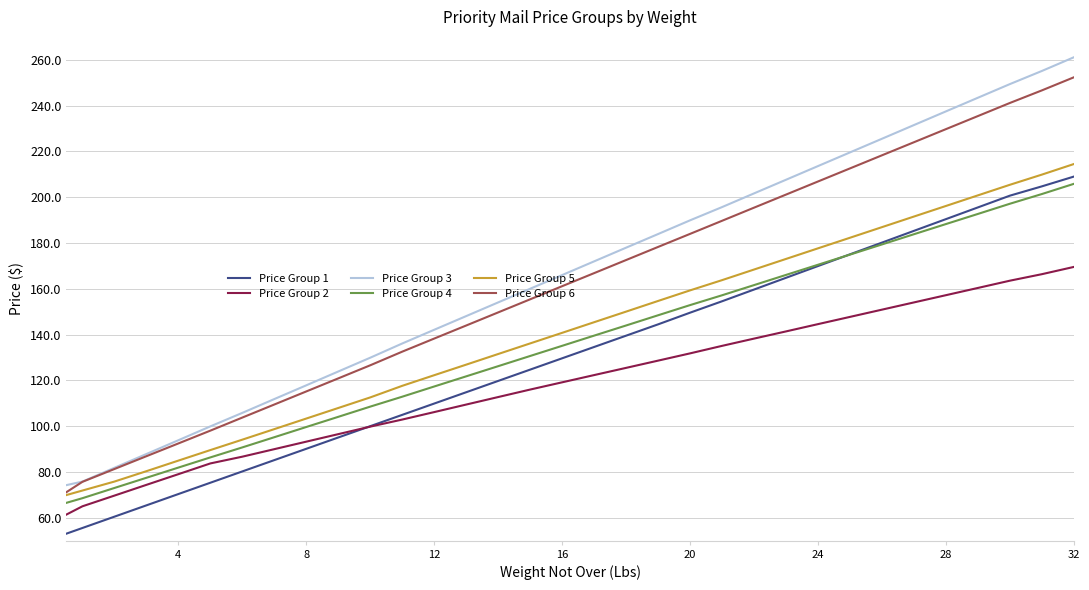

Which series has the widest spread of values?

Price Group 3